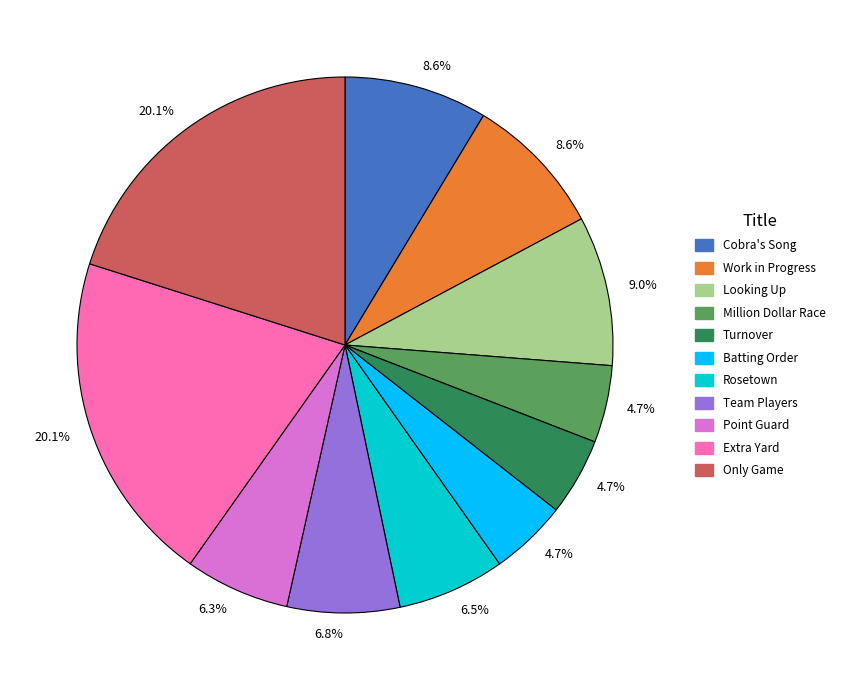

Count the number of slices in the pie.

11